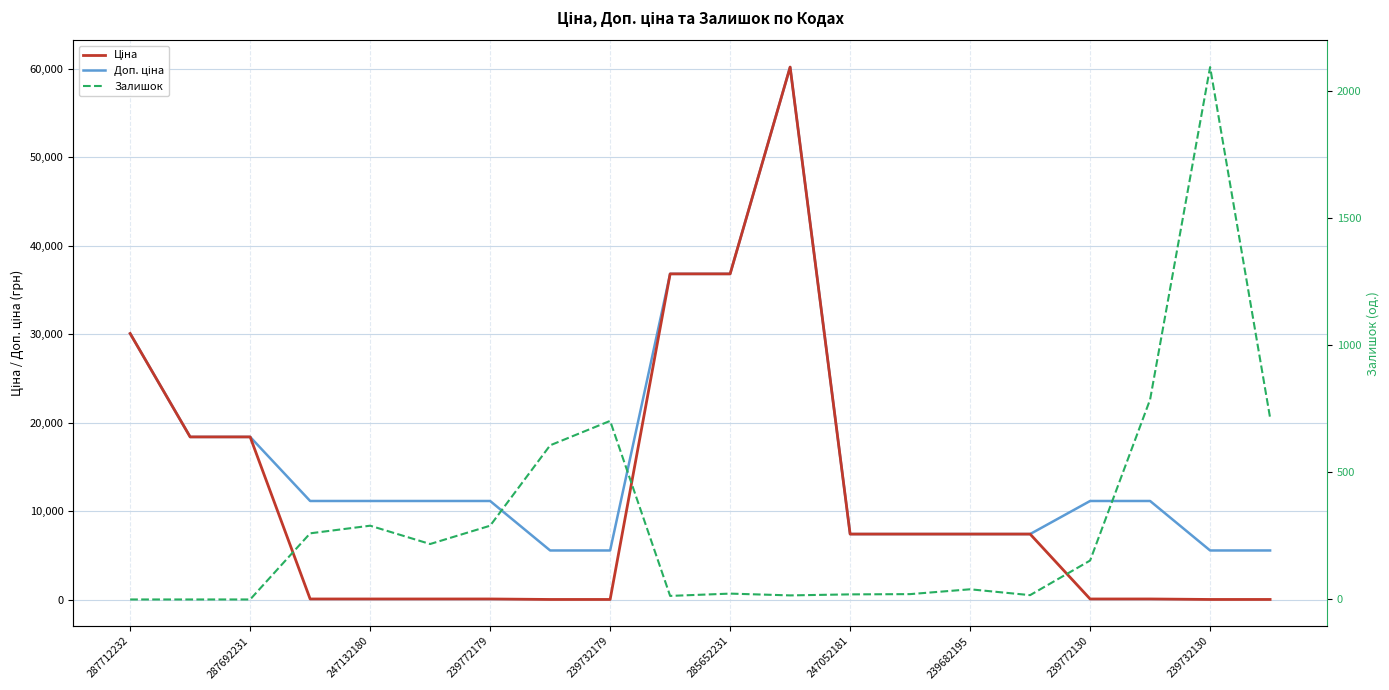

Rank the series at 287712232 from lowest to highest value.

Залишок, Ціна, Доп. ціна